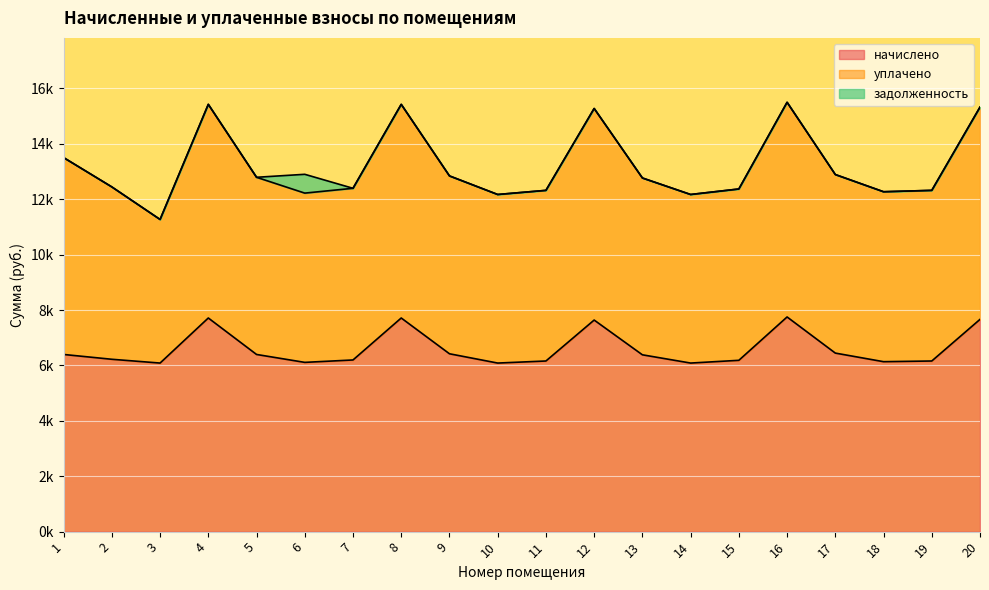

How many data points in начислено are above 6383?

10